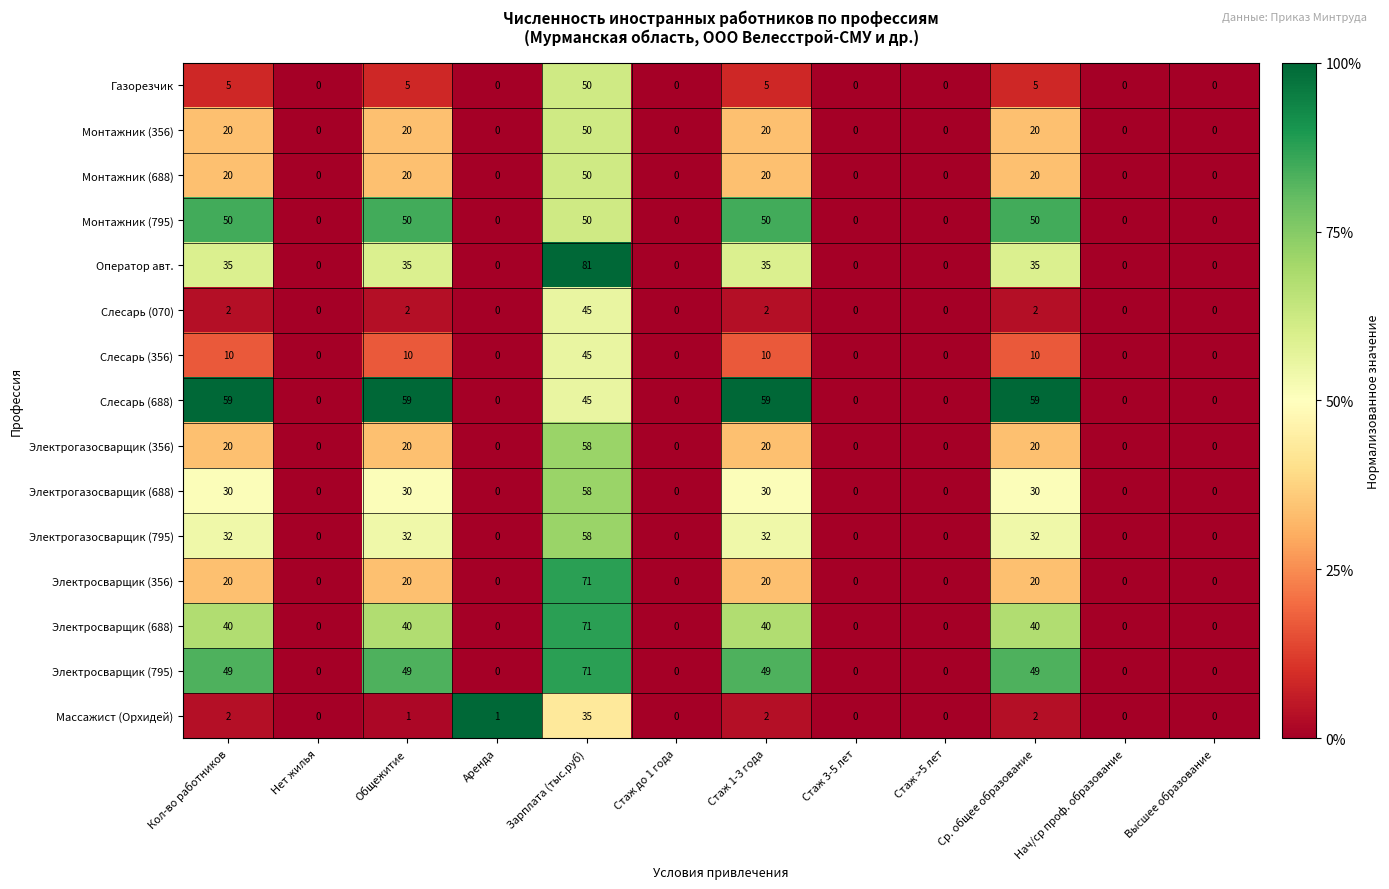

How many values in the Газорезчик series exceed 0?

5